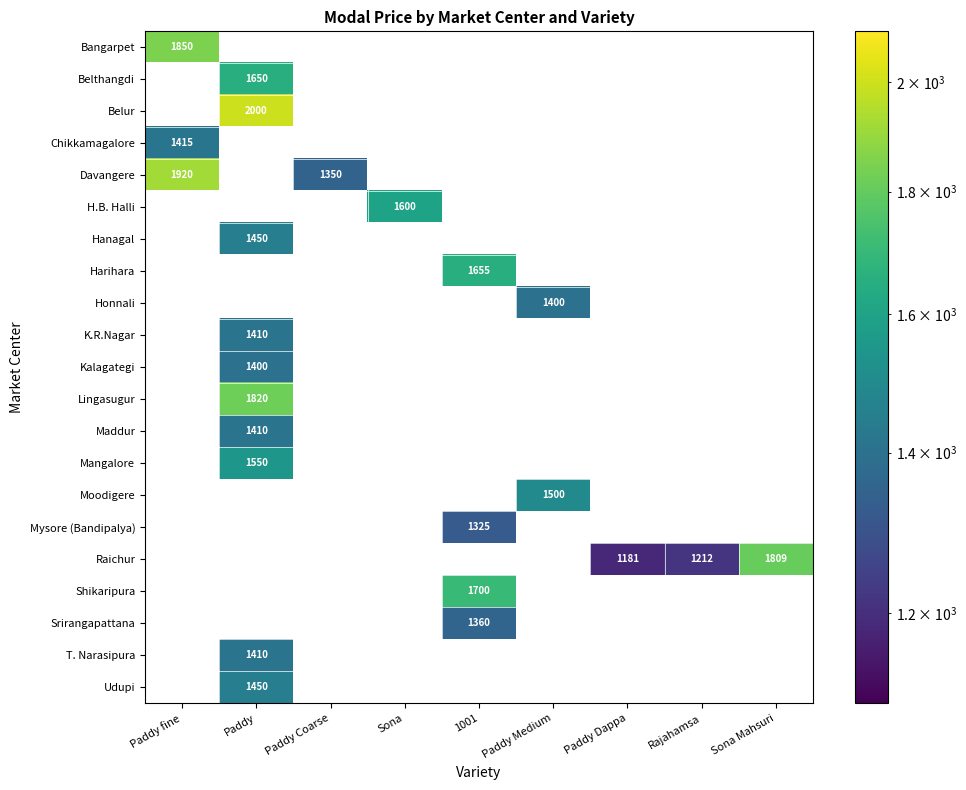

True or false: Davangere has a value of 1350 at Paddy Coarse.

True